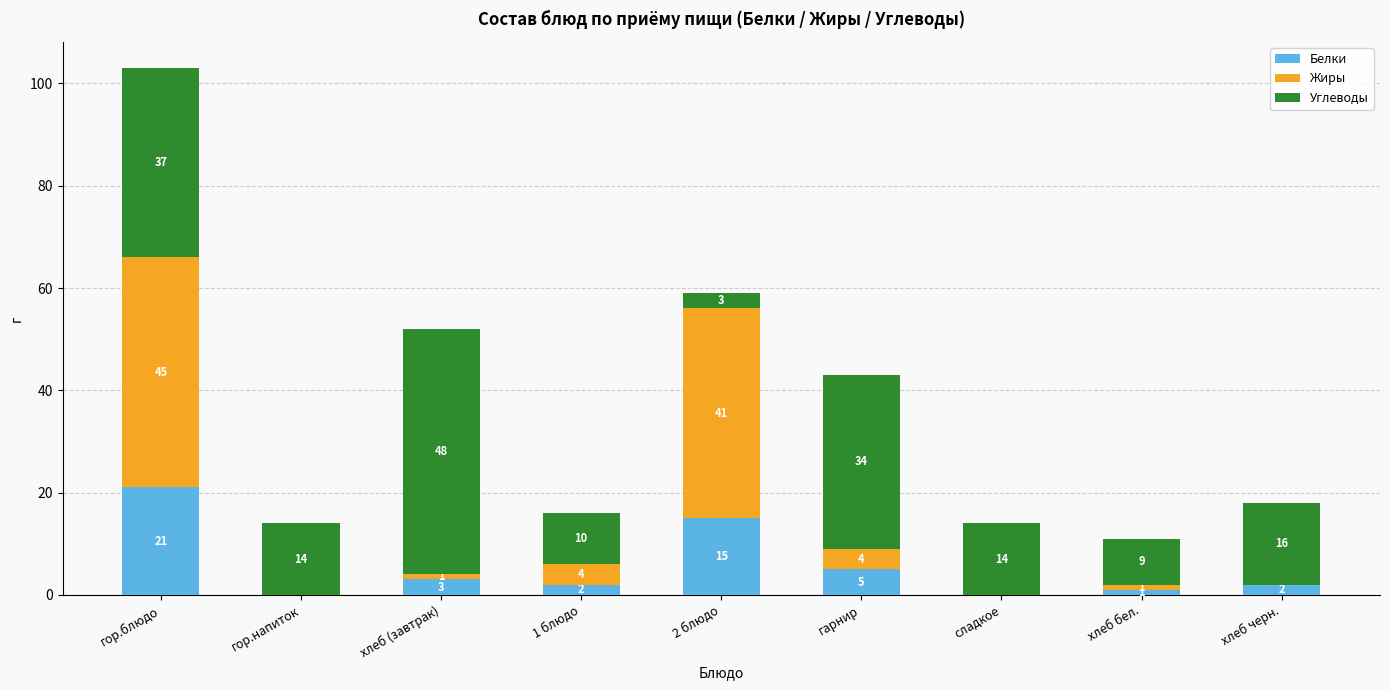

What is the total value across all series at хлеб бел.?

11